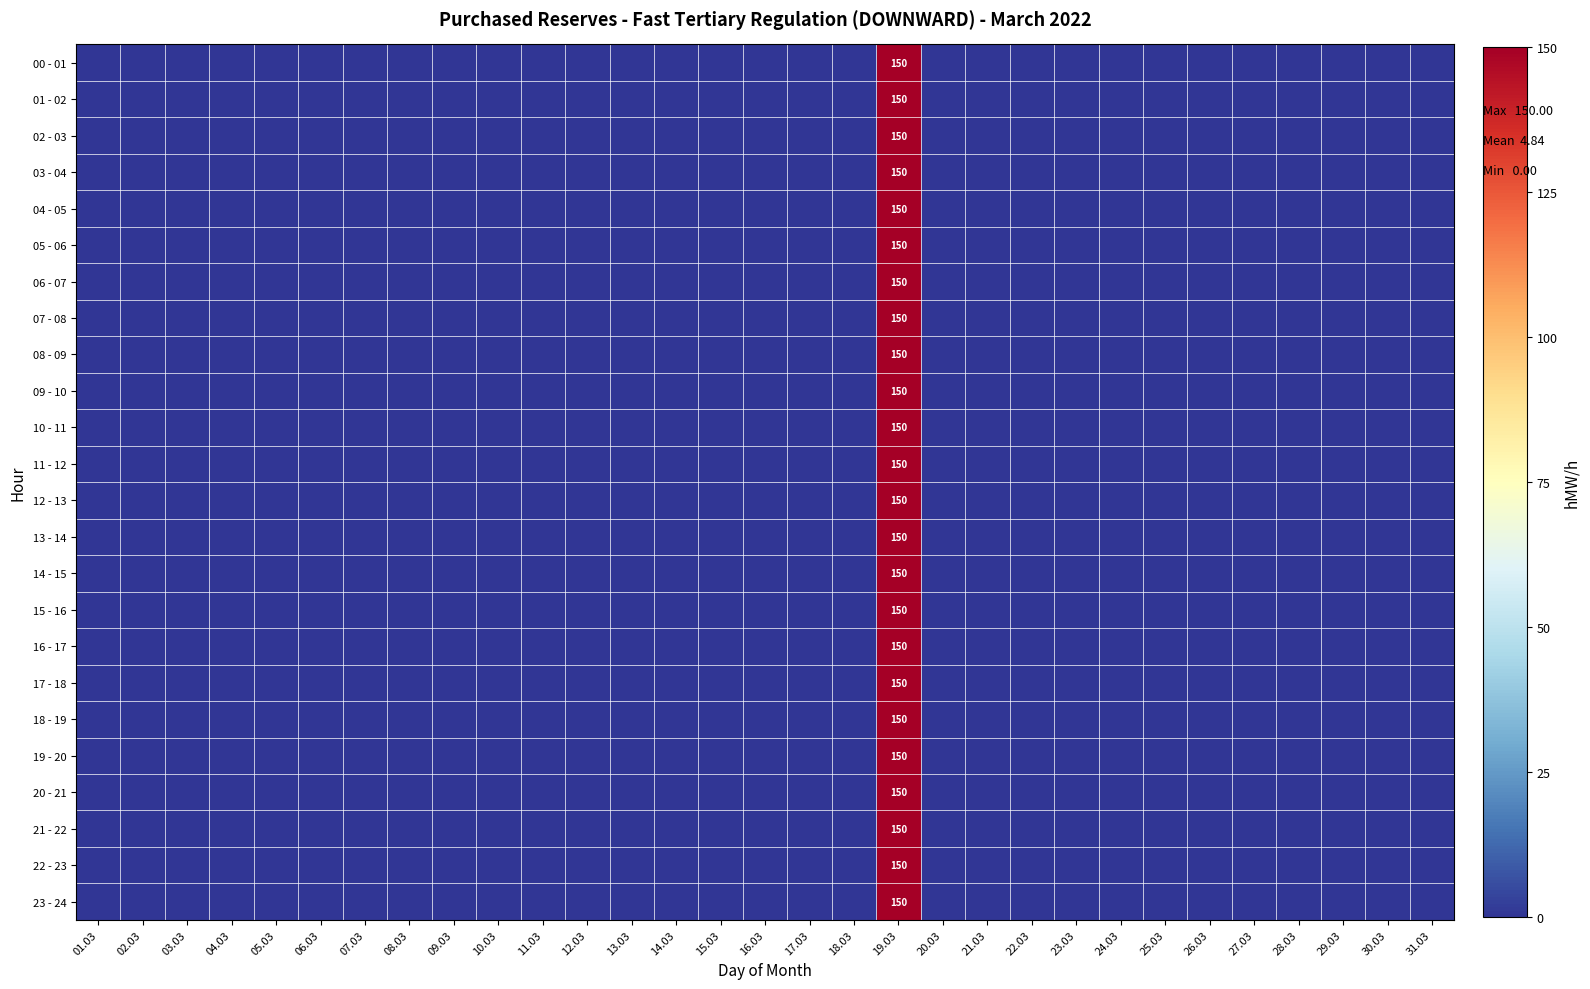

At how many categories does at least one series exceed 86?

1